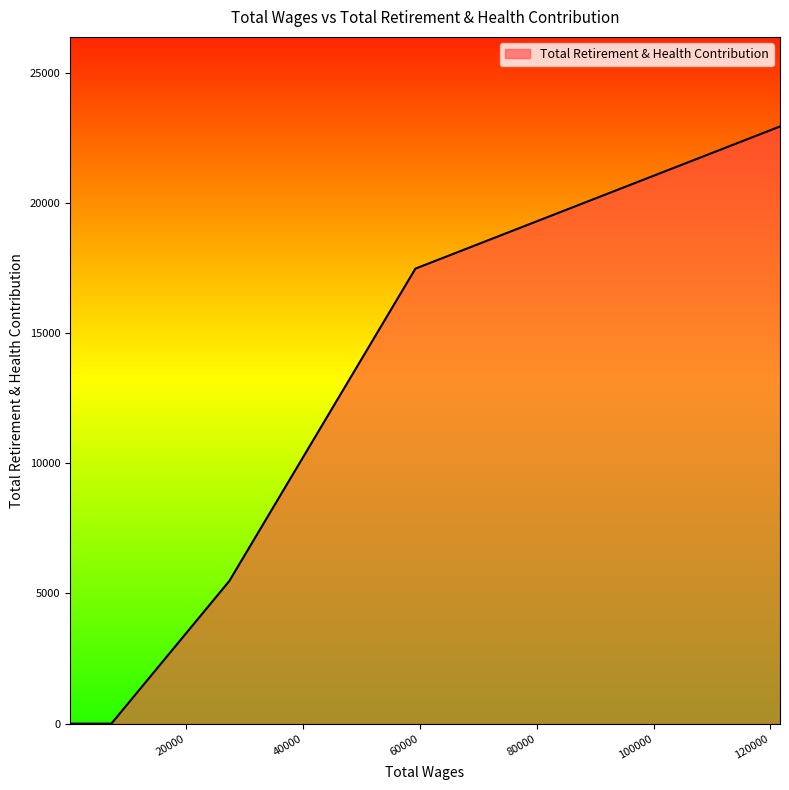

True or false: the data shows 0 at 4642.0.

True